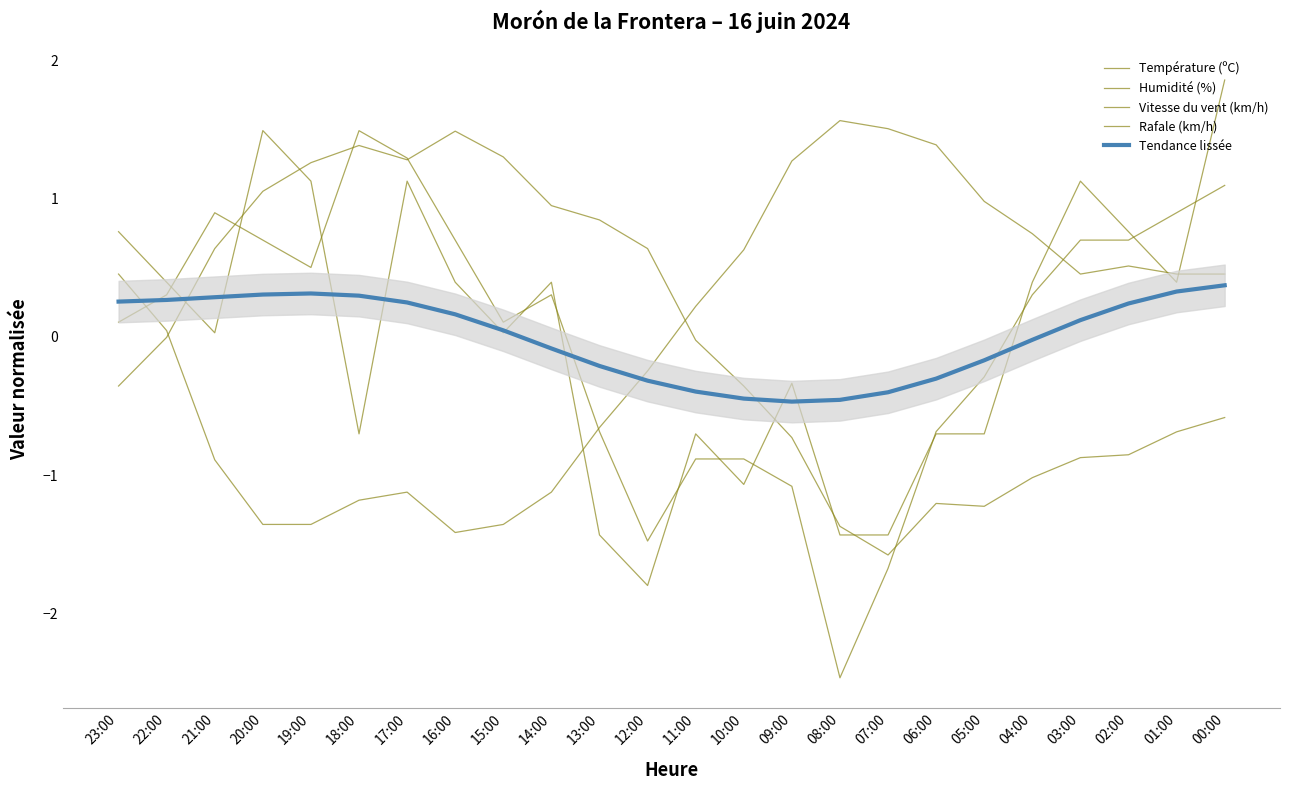

What is the difference between the Humidité (%) values at 10:00 and 08:00?

0.9